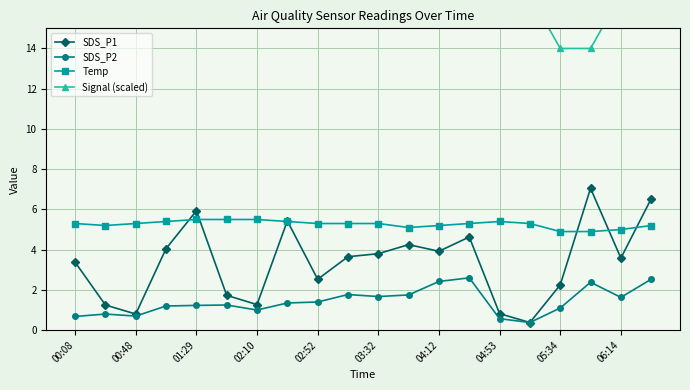

Which series has the largest total across all categories?

Signal (scaled)